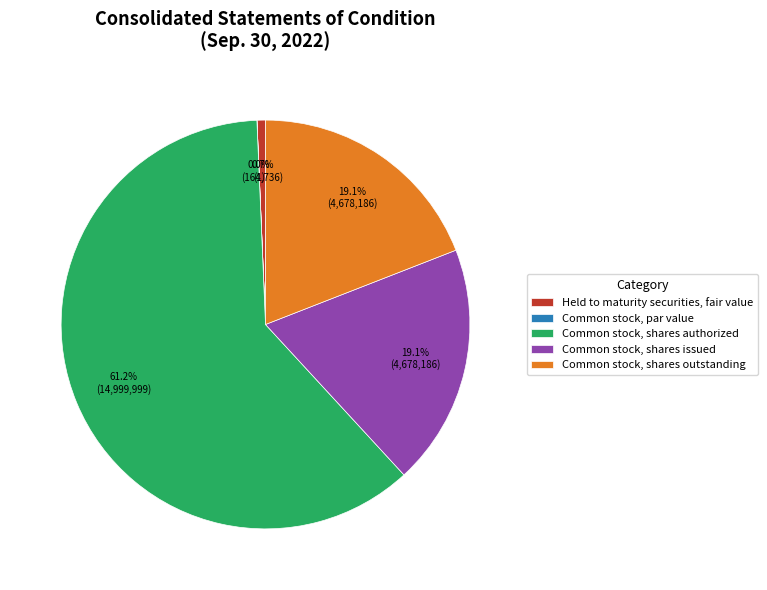

To the nearest percent, what is the average slice percentage?

20%